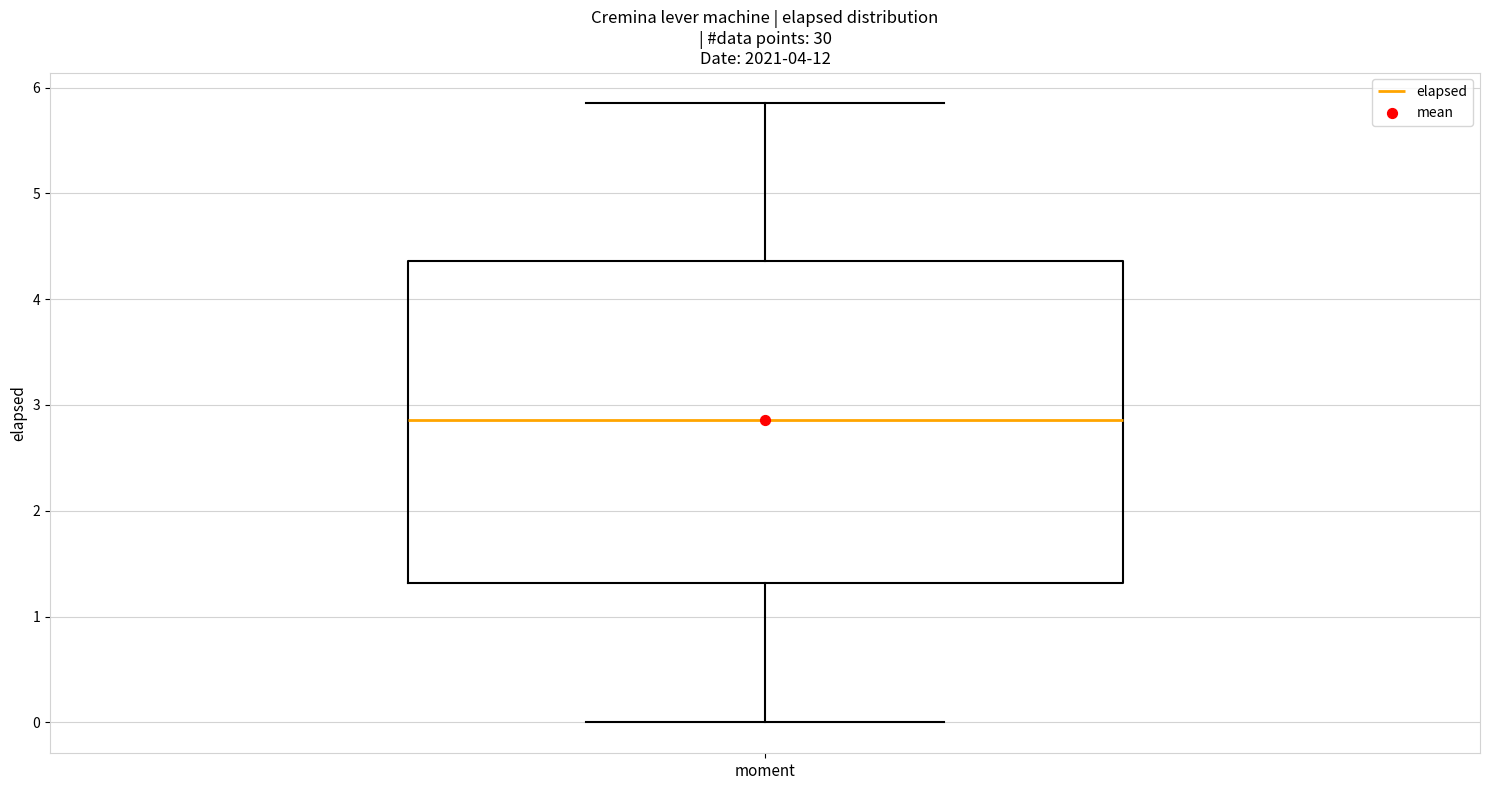

Read this box plot against the y-axis: the position of the median line, the range covered by the box, and the ends of both whiskers. The values are not printed on the chart, so give them approximately, as read against the axis.

median 2.9, box 1.3 to 4.4, whiskers 0.0 to 5.9